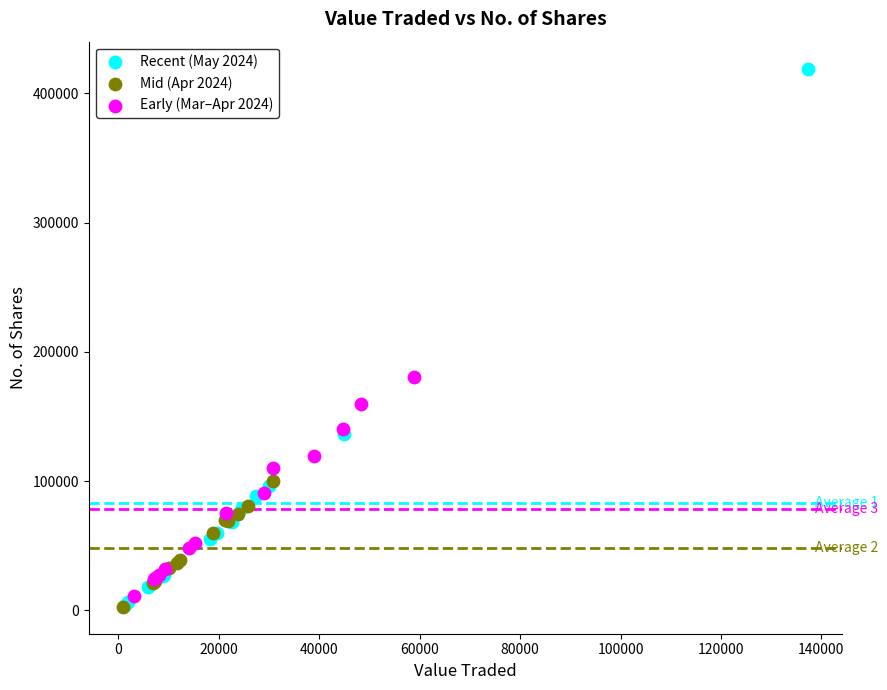

Which series reaches the maximum Y coordinate?

Recent (May 2024)